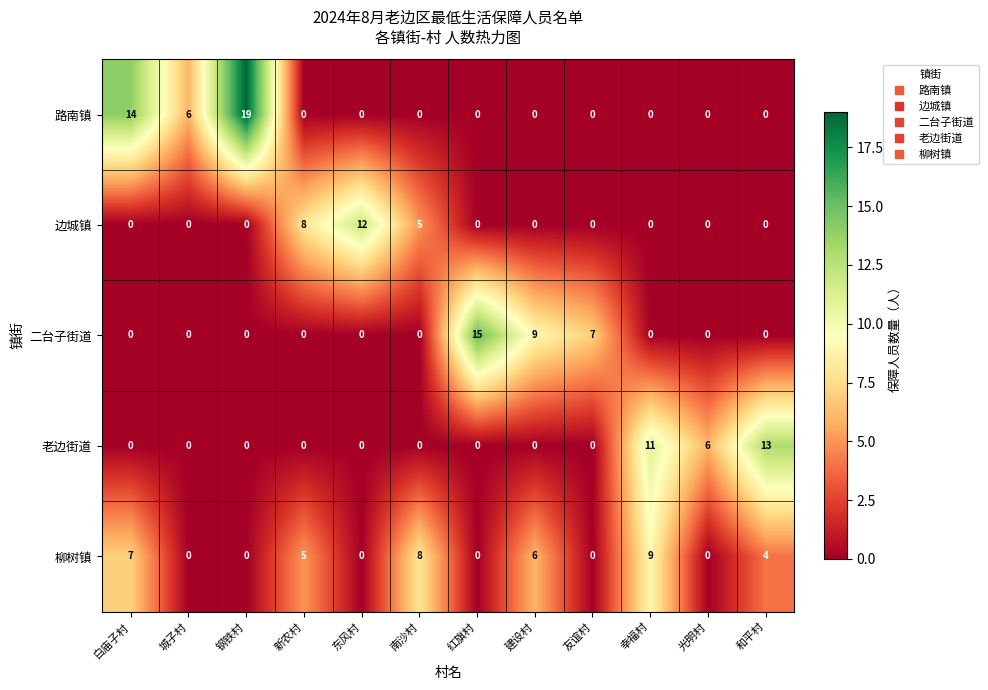

What is the difference between the second highest and minimum values in the 二台子街道 series?

9